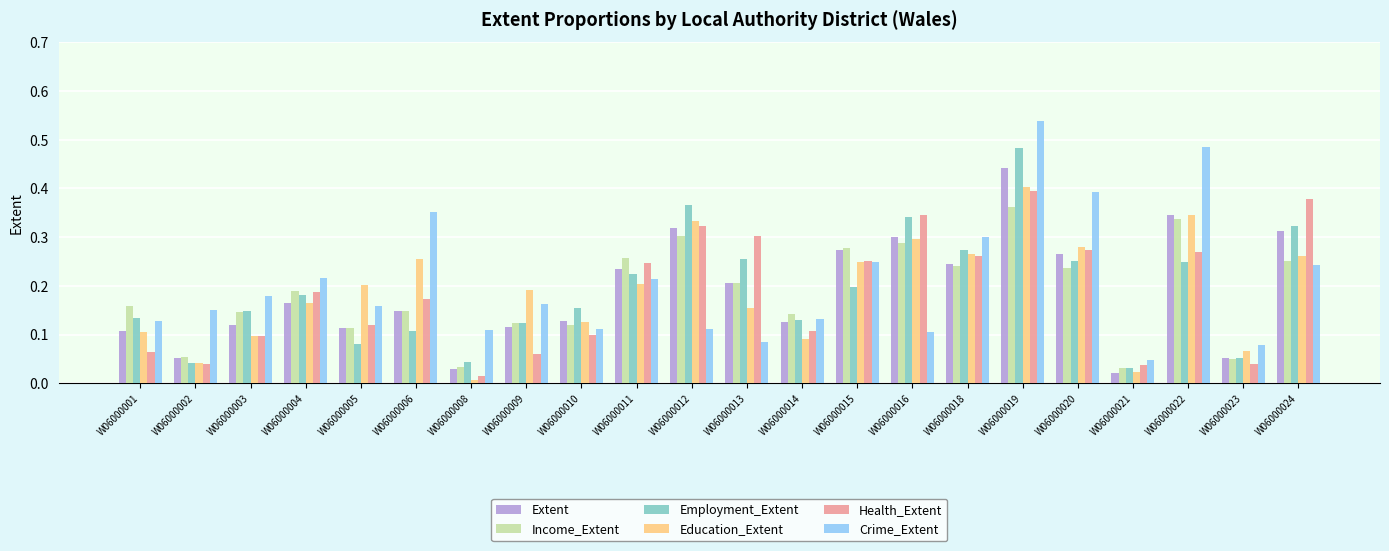

Is the value of Education_Extent at W06000023 greater than the value of Crime_Extent at W06000005?

No